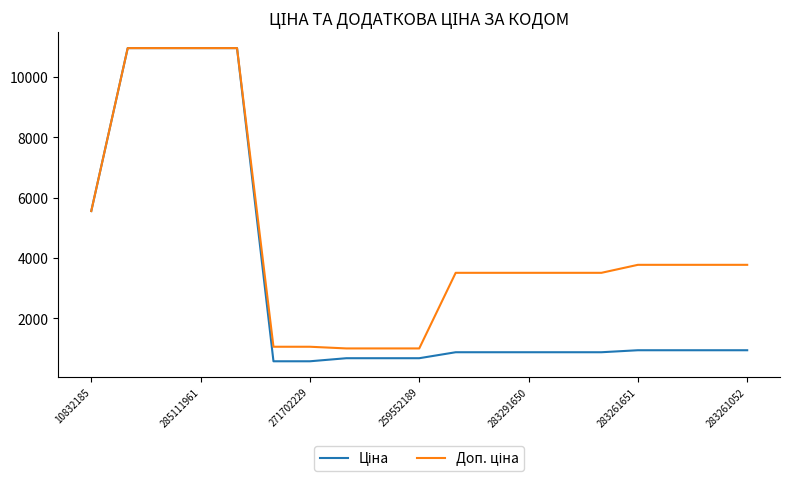

What is the greatest value displayed?

10964.4